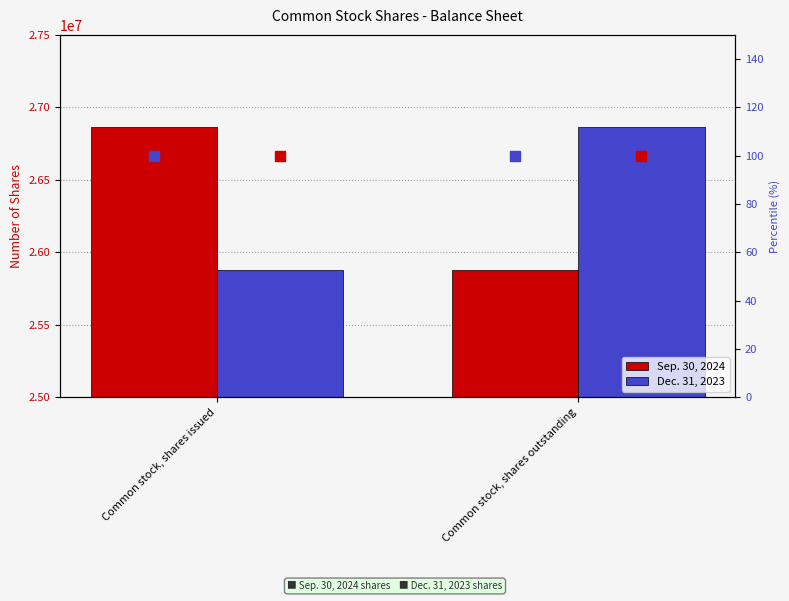

Which series contains the highest Y value?

Sep. 30, 2024